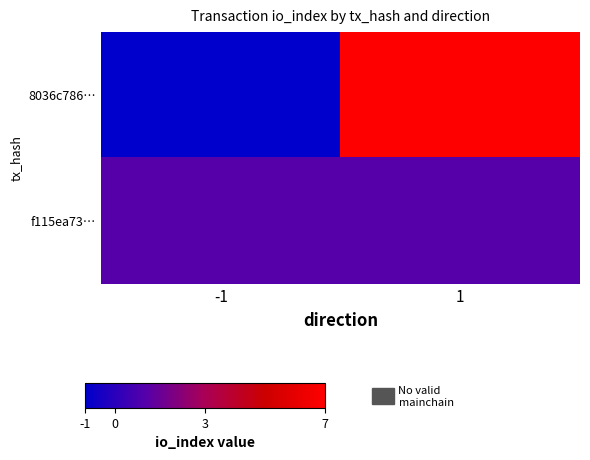

Reading left to right, what are all the values shown in this chart?

8036c786…: -1=-1	1=7
f115ea73…: -1=1	1=1